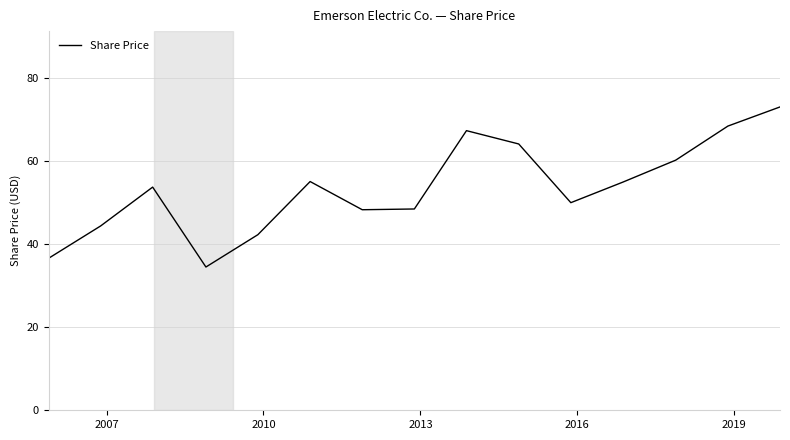

True or false: there are more than 1 points higher than both neighbors.

True